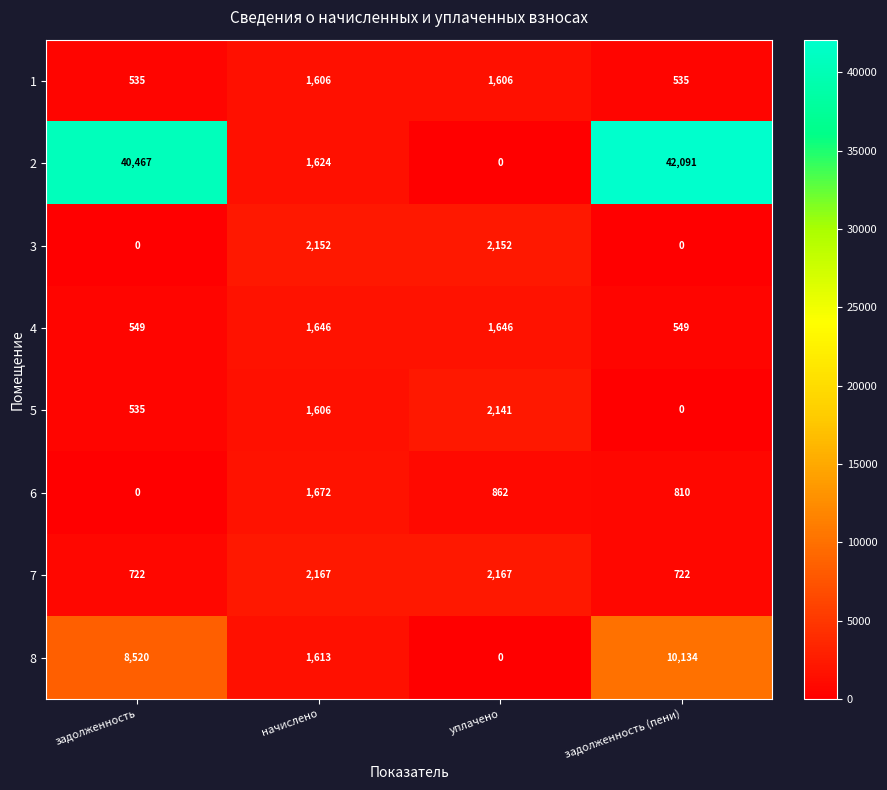

How many values in 2 are above zero?

3